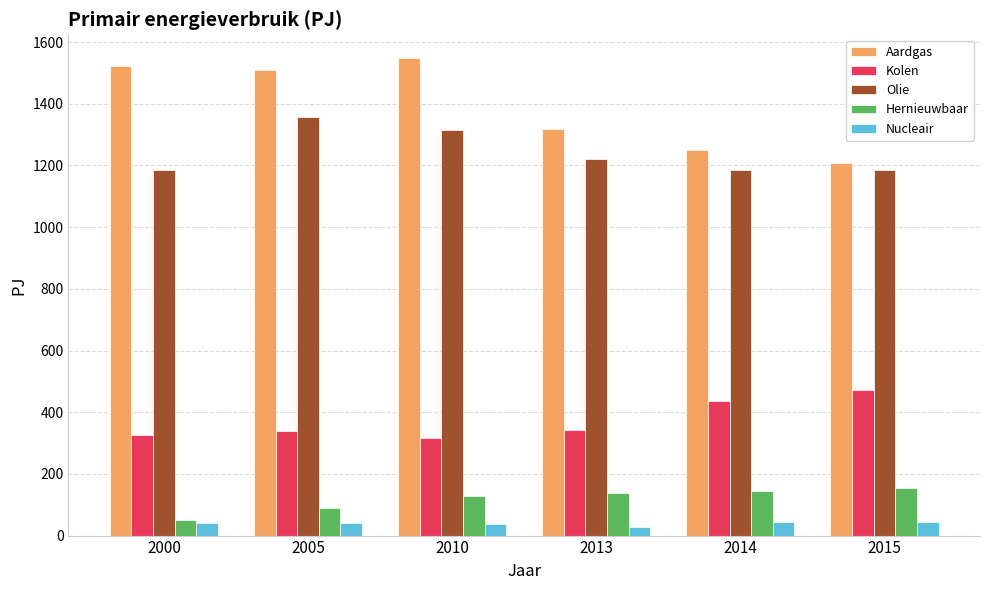

What is the average value of the Kolen series?

372